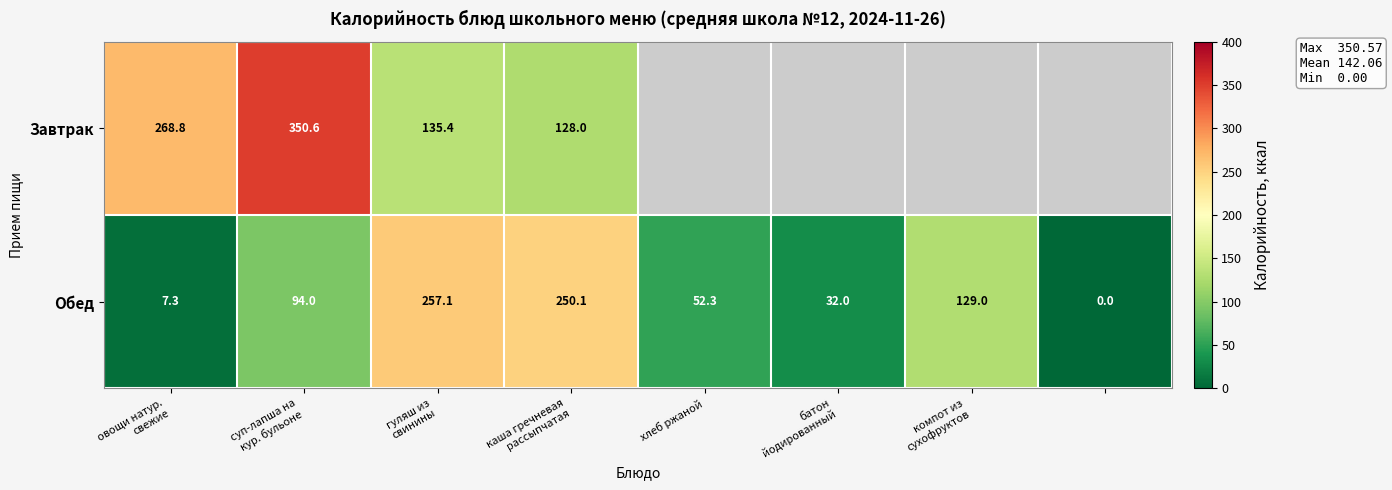

How many series are shown in this chart?

2